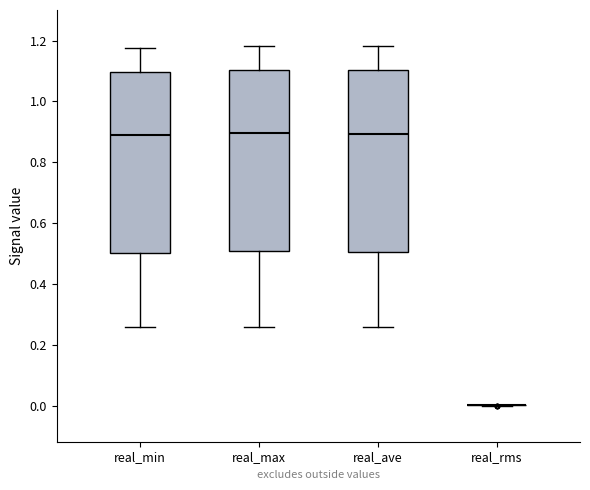

Reading left to right, transcribe this box plot: for each box, give where its median line is, the range the box spans, and where its two whiskers end, as read against the y-axis. The values are not printed on the chart, so give them approximately, as read against the axis.

real_min: median 0.88, box 0.50 to 1.10, whiskers 0.26 to 1.18
real_max: median 0.90, box 0.50 to 1.10, whiskers 0.26 to 1.18
real_ave: median 0.90, box 0.50 to 1.10, whiskers 0.26 to 1.18
real_rms: box collapsed to a line at 0.00, whiskers 0.00 to 0.00